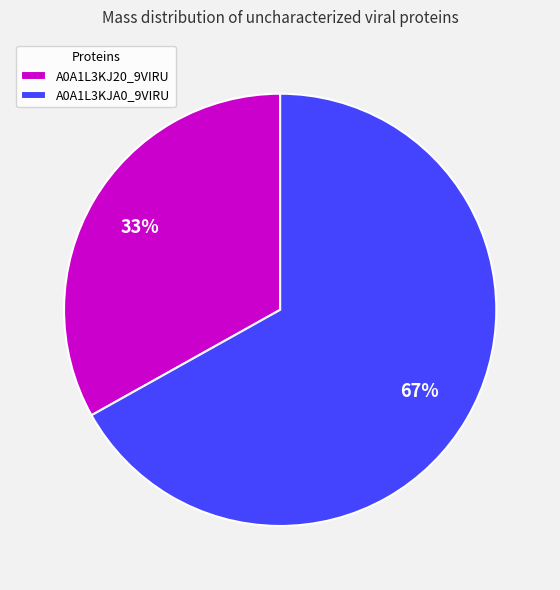

What is the ratio of the value at A0A1L3KJ20_9VIRU to the value at A0A1L3KJA0_9VIRU?

0.5